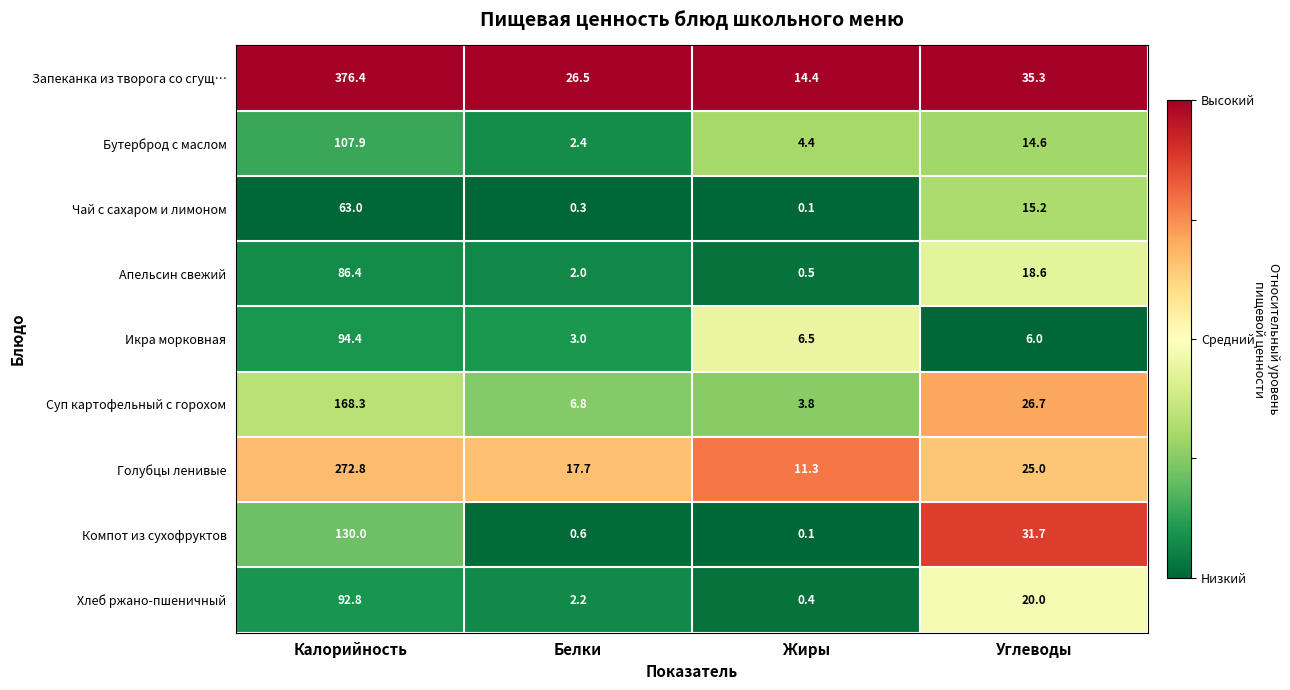

The Голубцы ленивые series shows 16.2 at Жиры. True or false?

False